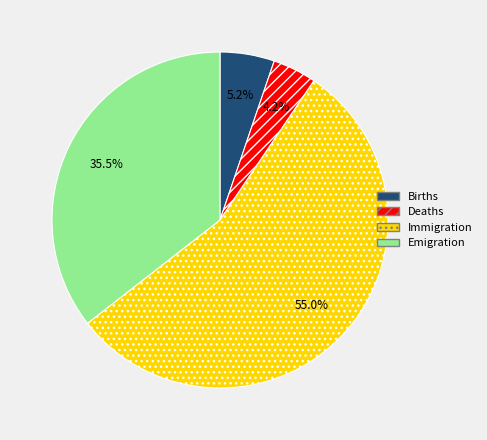

Does any single category account for the majority?

Yes